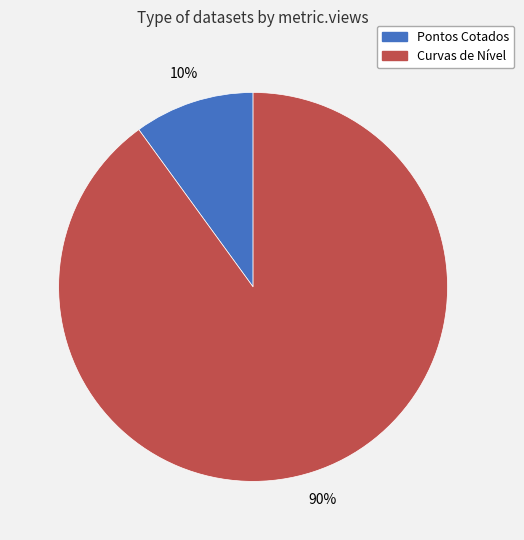

Between Curvas de Nível and Pontos Cotados, which is larger?

Curvas de Nível